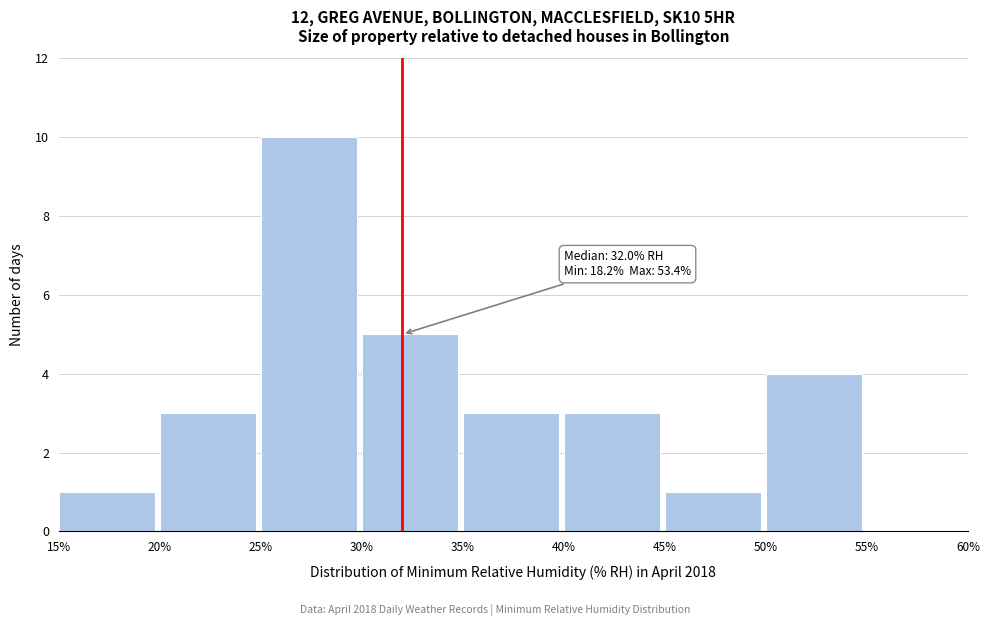

Which range on the x-axis has the tallest bar?

25% to 30%